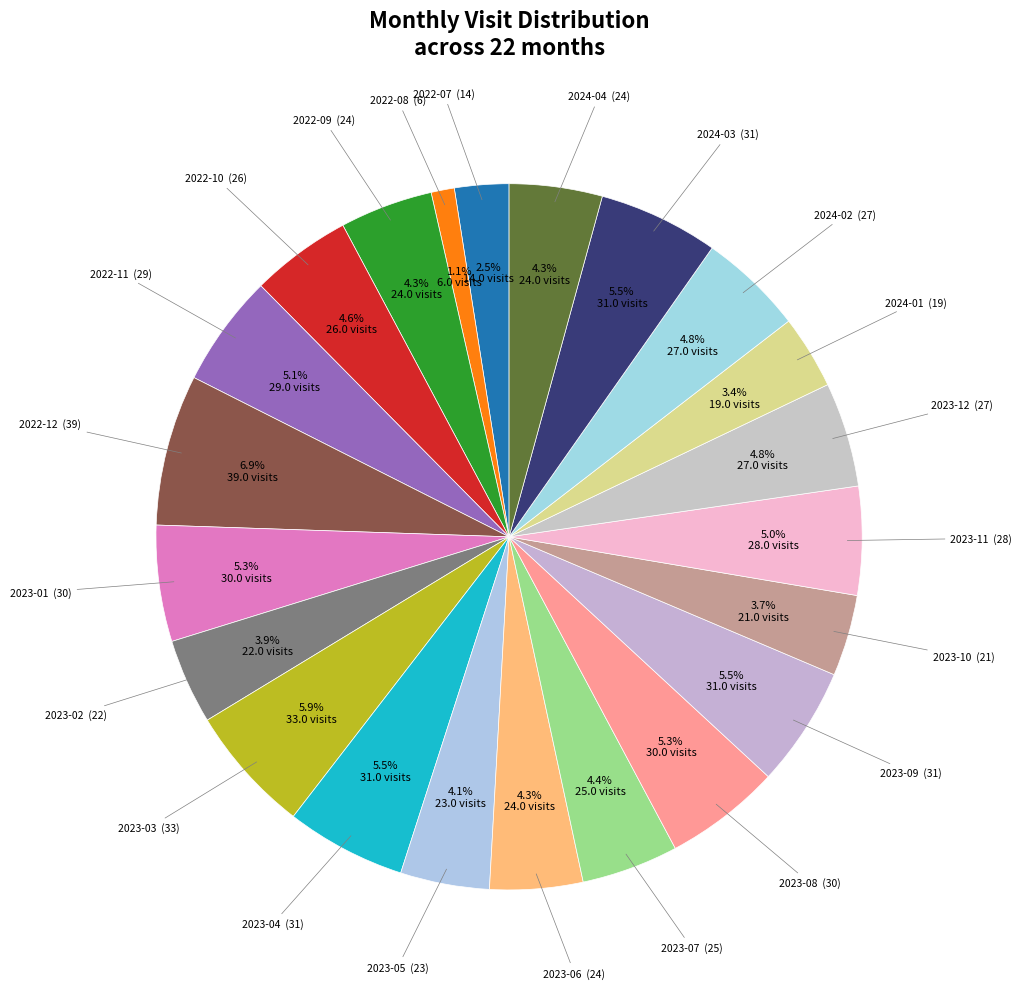

Rank the categories by value from lowest to highest.

2022-08, 2022-07, 2024-01, 2023-10, 2023-02, 2023-05, 2022-09, 2023-06, 2024-04, 2023-07, 2022-10, 2023-12, 2024-02, 2023-11, 2022-11, 2023-01, 2023-08, 2023-04, 2023-09, 2024-03, 2023-03, 2022-12